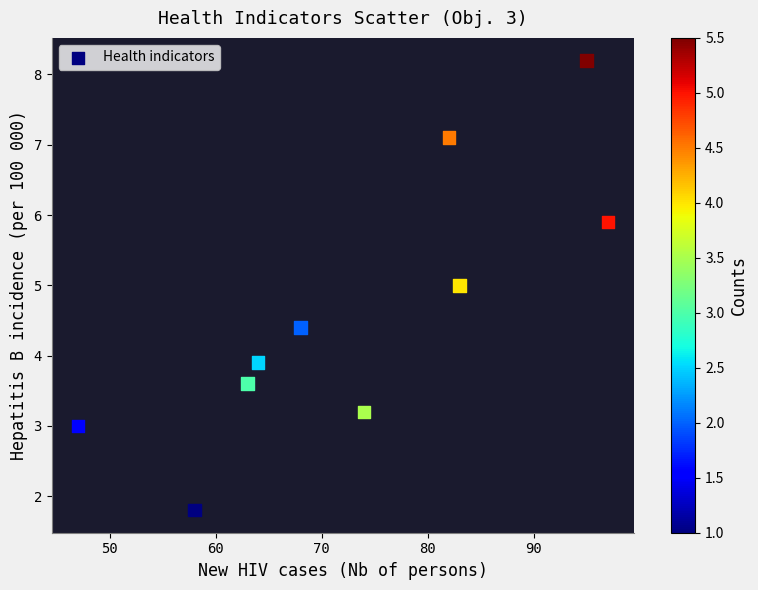

What is the average X value?

73.1